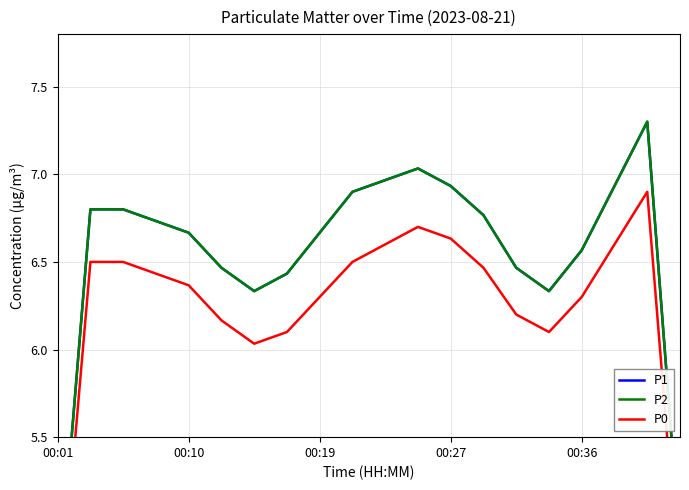

What are all the series names shown in the legend?

P1, P2, P0